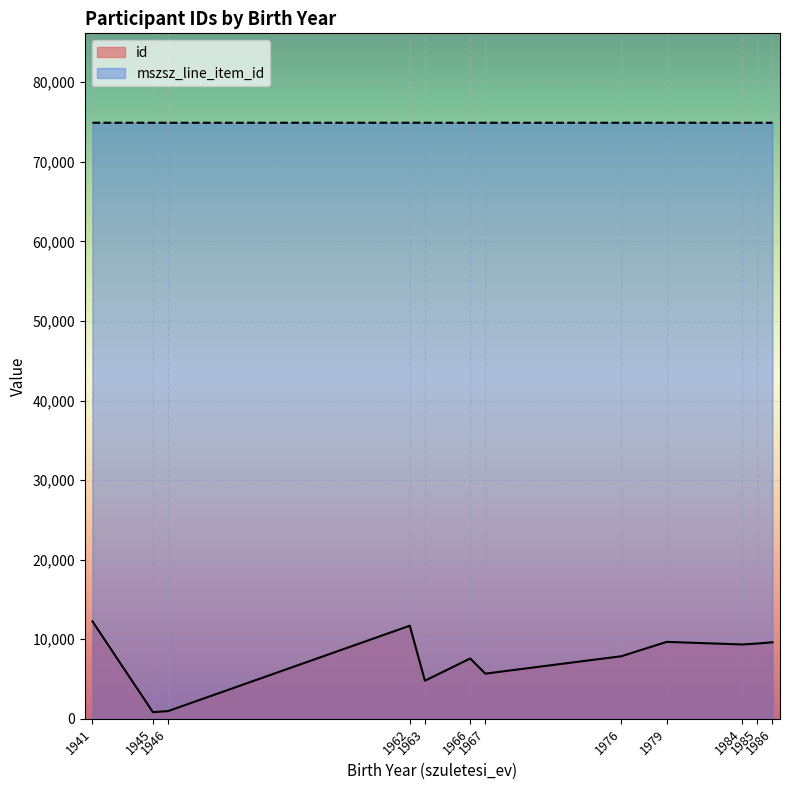

List the series in order of their overall mean, lowest first.

id, mszsz_line_item_id